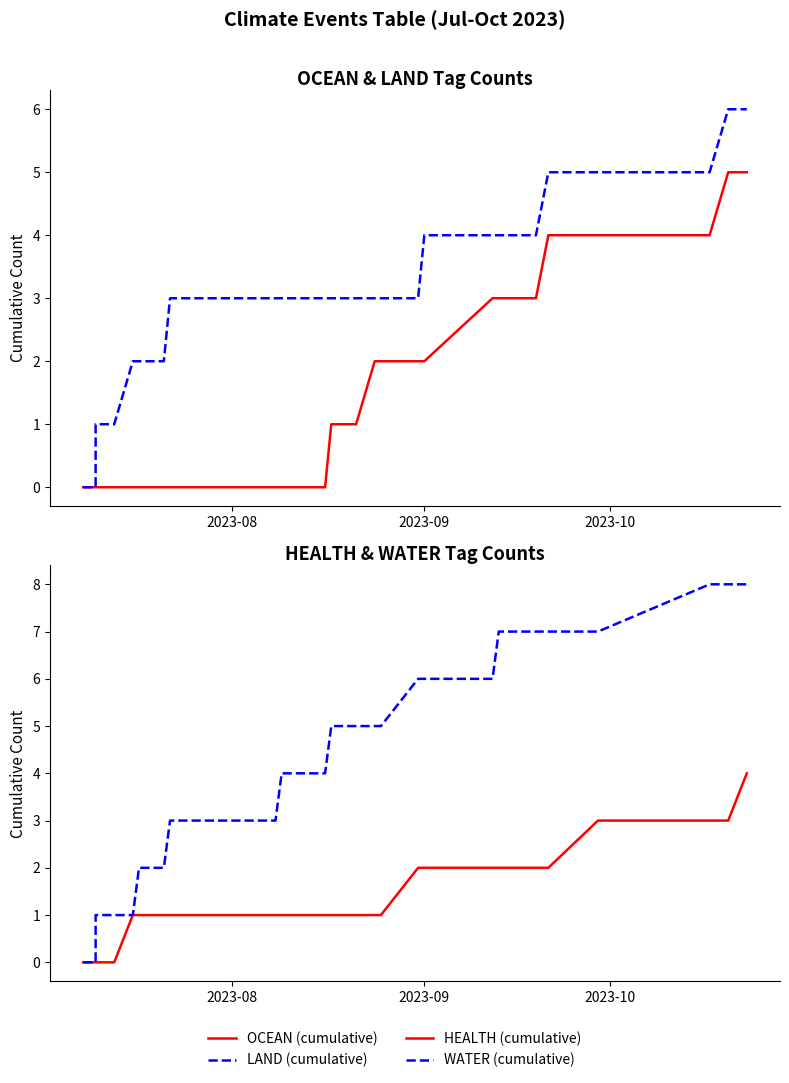

Which category has the lowest value in the WATER (cumulative) series?

2023-08